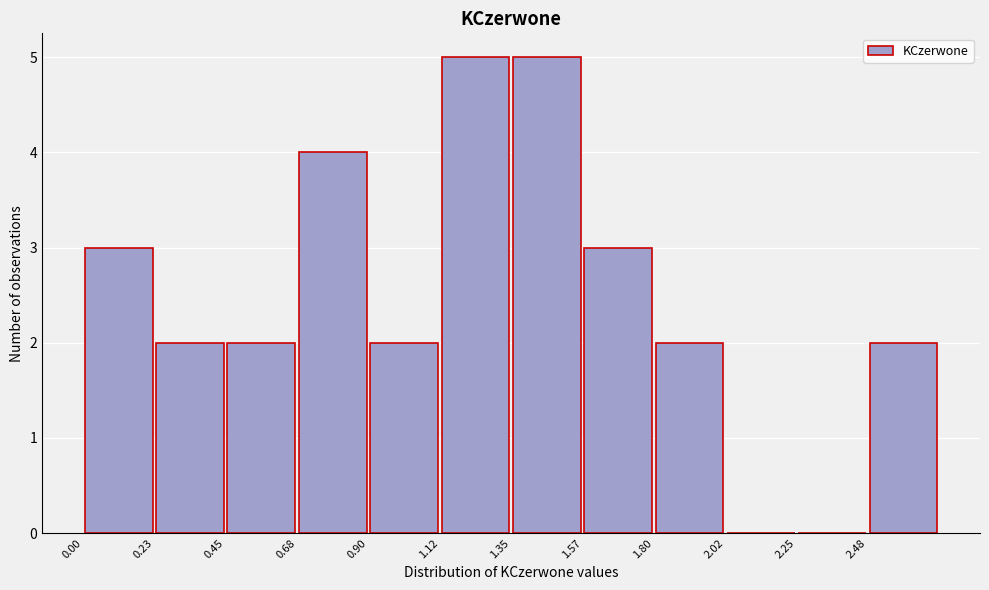

What is the height of the bar covering 0.000 to 0.225 on the x-axis? Neither the bar edges nor the heights are printed on the chart, so give them approximately, as read against the axes.

3